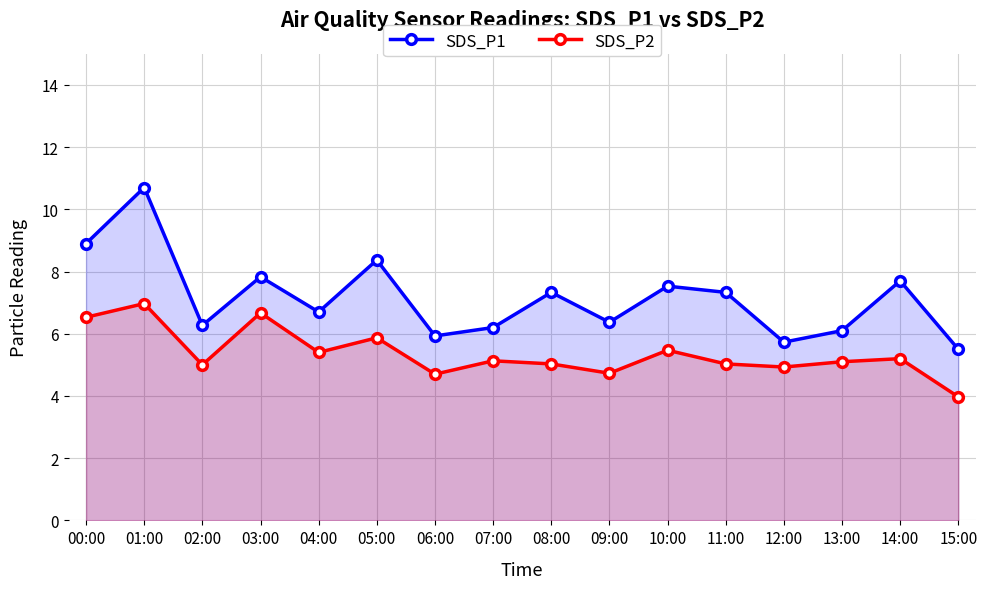

At which category does SDS_P2 reach its first local peak?

01:00